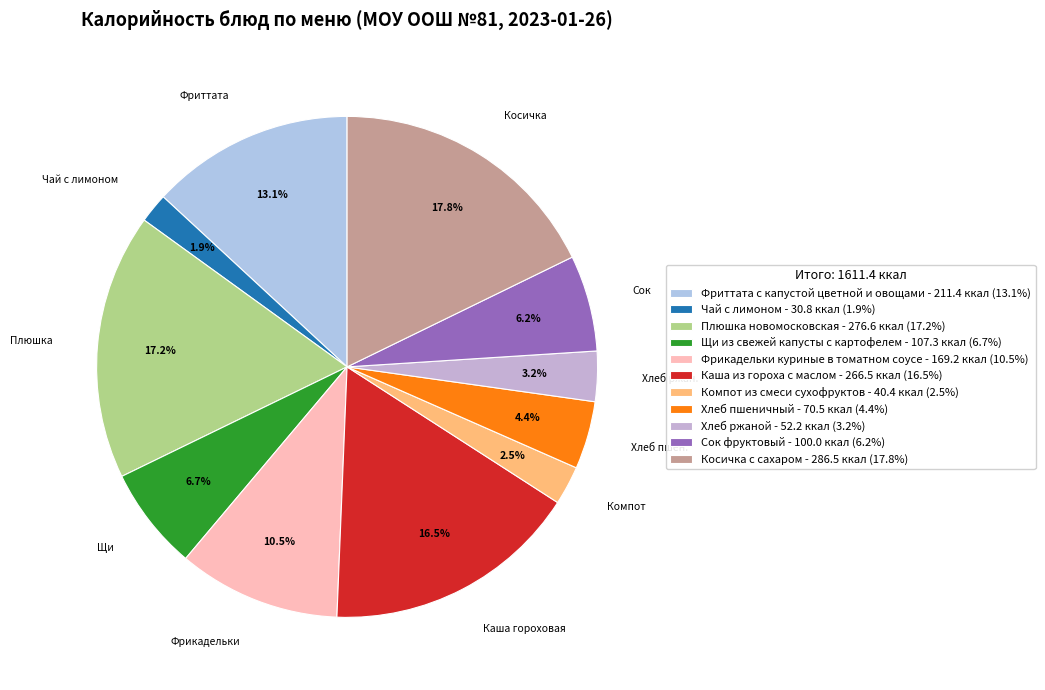

What is the ratio of the value at Чай с лимоном to the value at Щи из свежей капусты с картофелем?

0.3